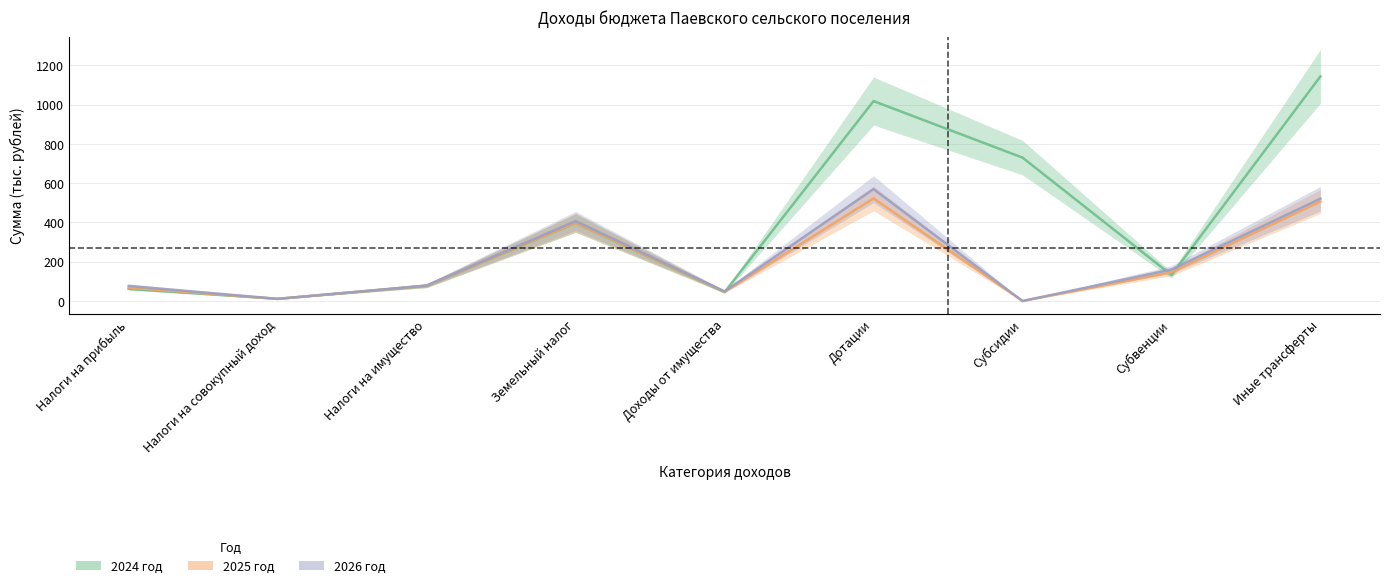

At which category is the sum across all series the highest?

Иные трансферты